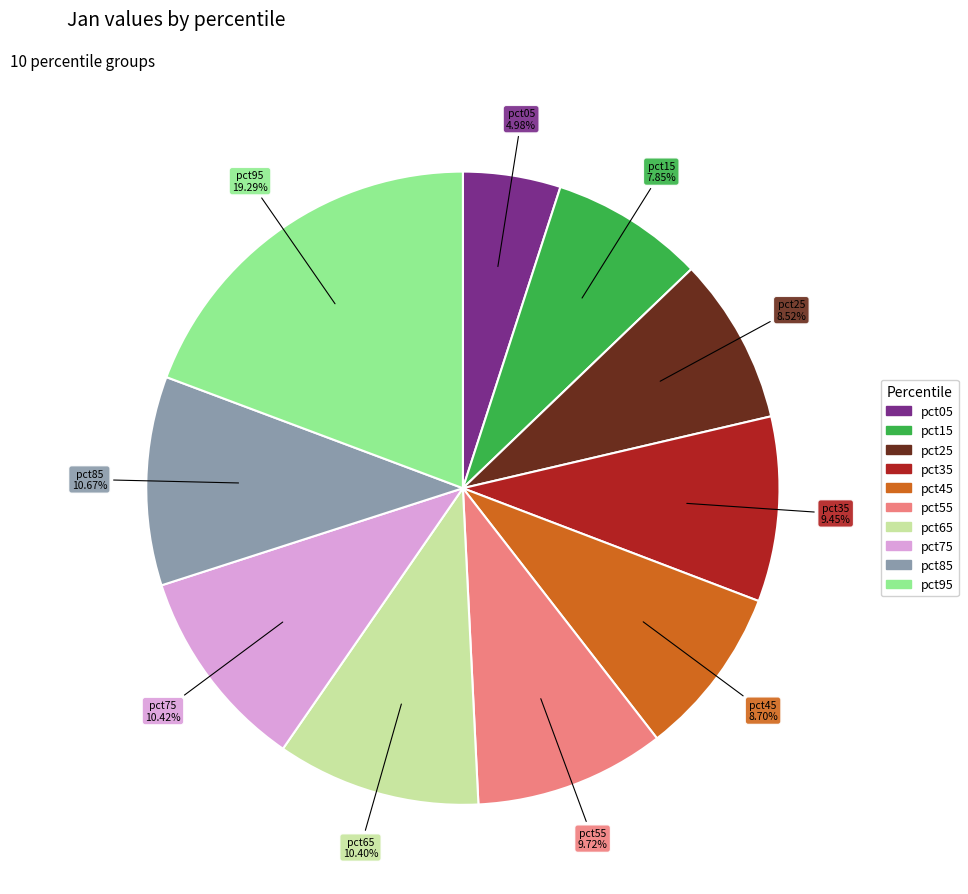

To the nearest percent, what percentage of the pie is pct35?

9%